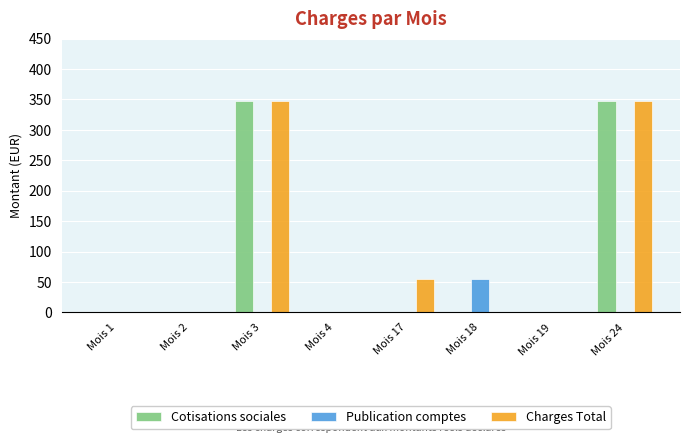

True or false: Publication comptes has a value of 29.3 at Mois 19.

False